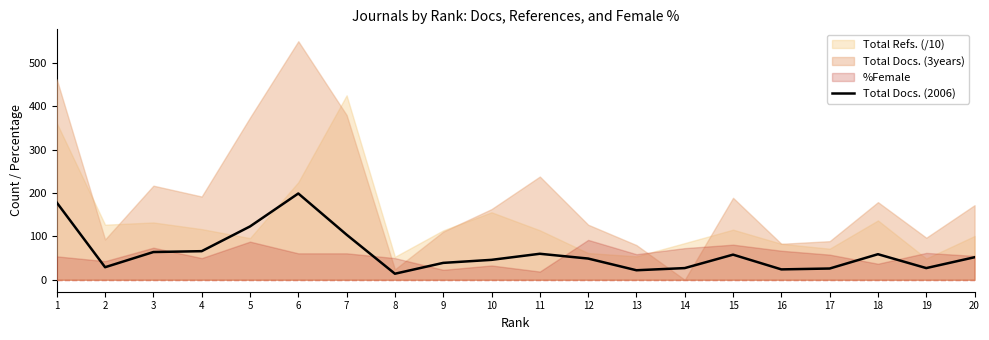

Rank the categories by value from highest to lowest.

6, 1, 5, 7, 4, 3, 11, 18, 15, 20, 12, 10, 9, 2, 14, 19, 17, 16, 13, 8